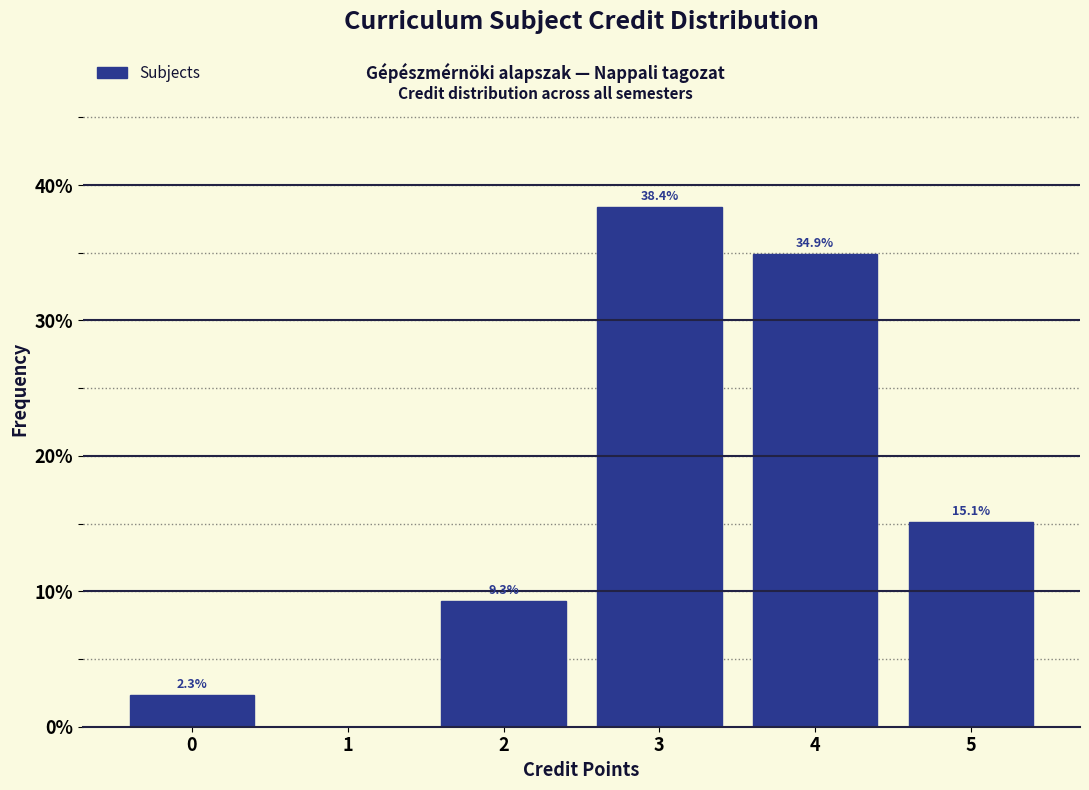

Reading left to right, extract all data points from this chart.

0=2.3	1=0.0	2=9.3	3=38.4	4=34.9	5=15.1